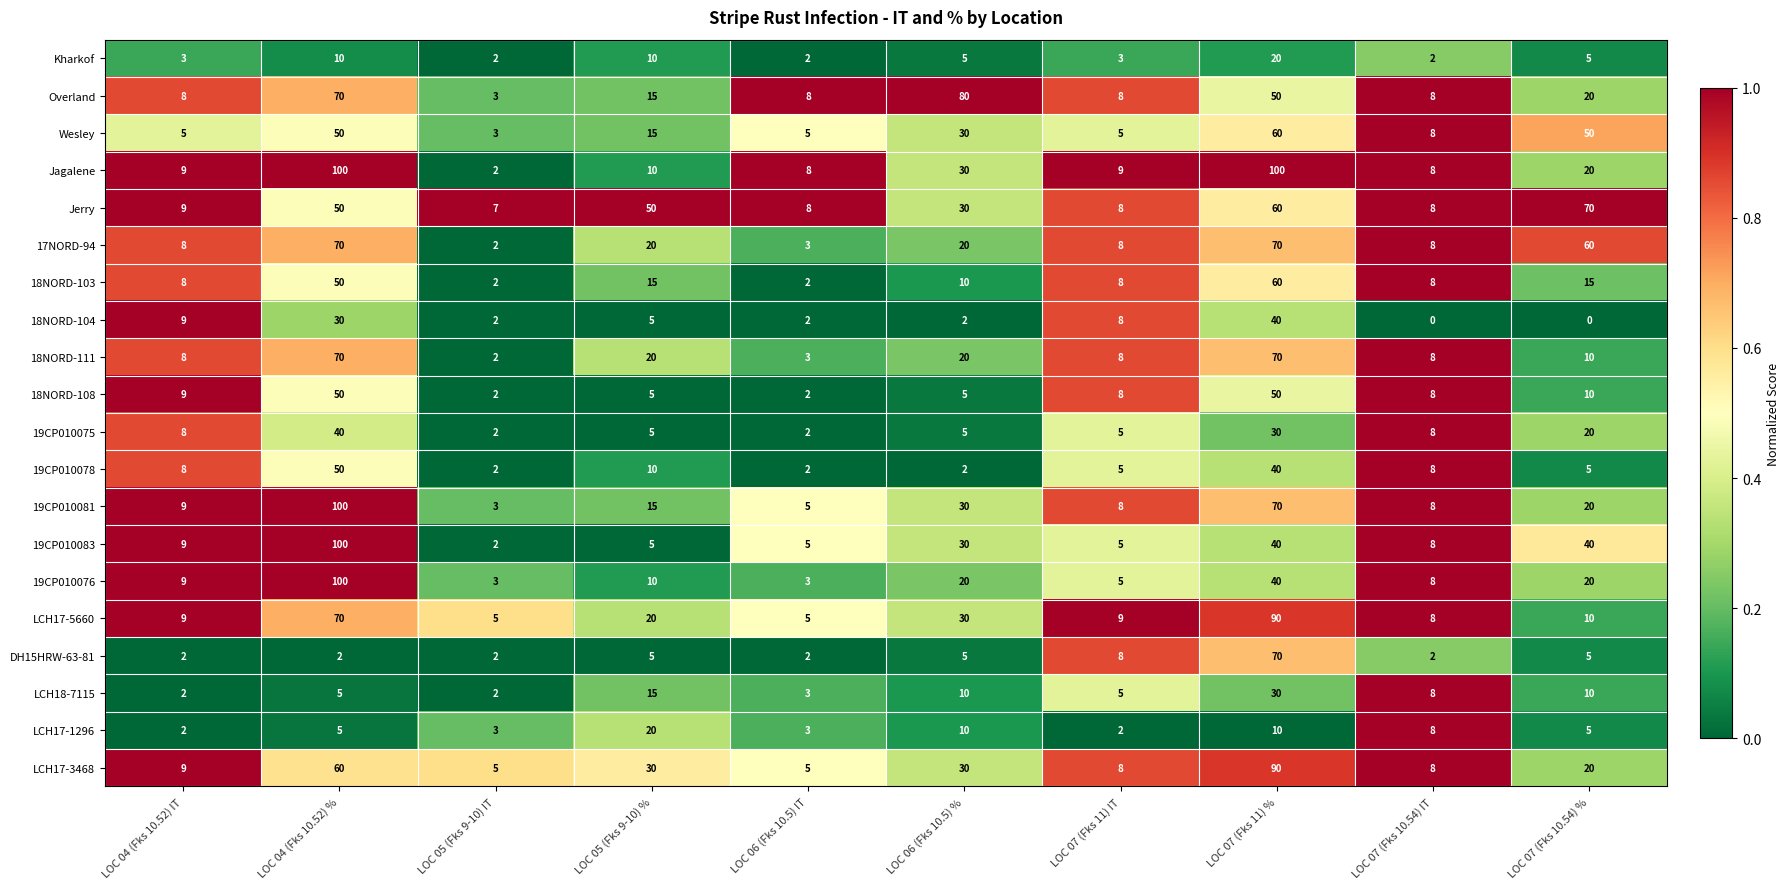

What is the greatest value displayed?

100